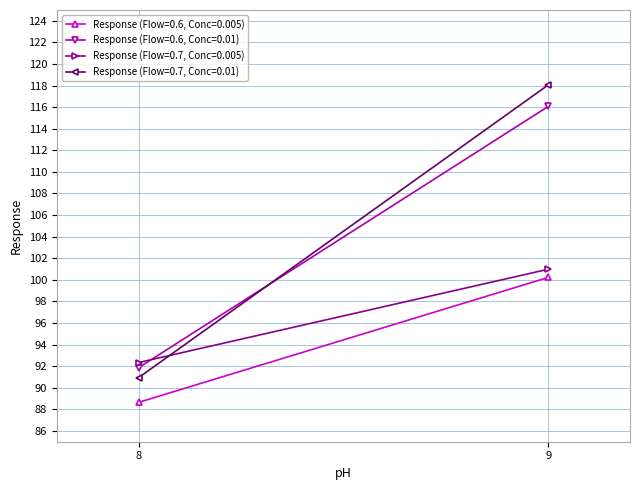

What is the difference between the Response (Flow=0.6, Conc=0.01) values at 8 and 9?

24.2